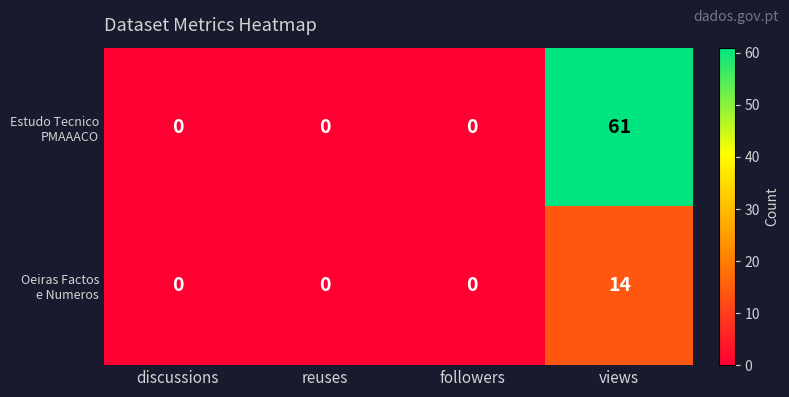

Which category has the highest value across all series?

views